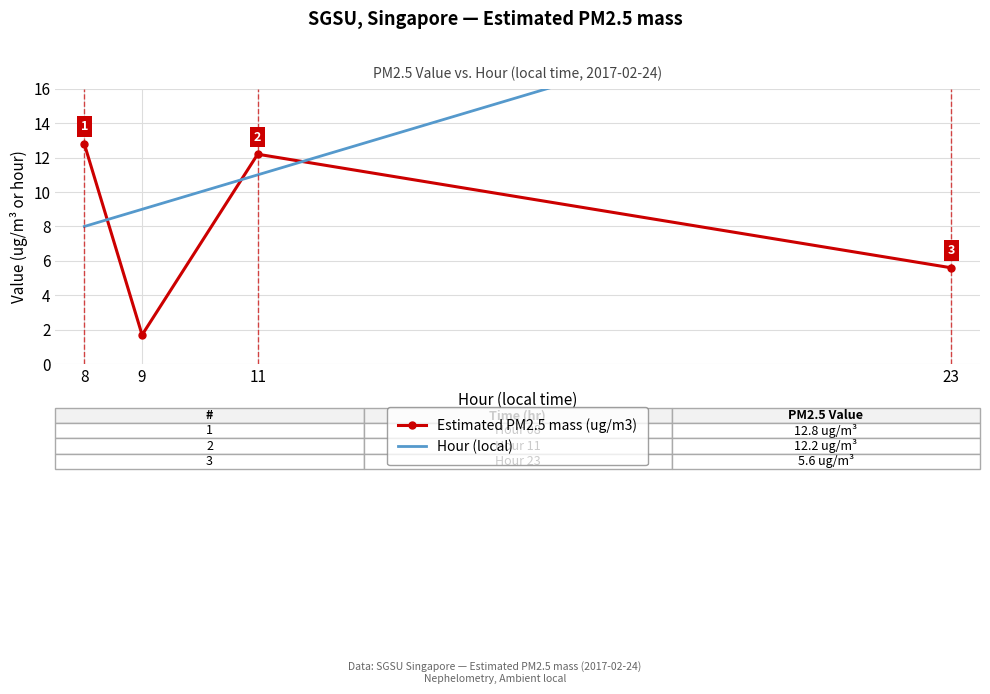

What is the sum of all Estimated PM2.5 mass (ug/m3) values?

32.3